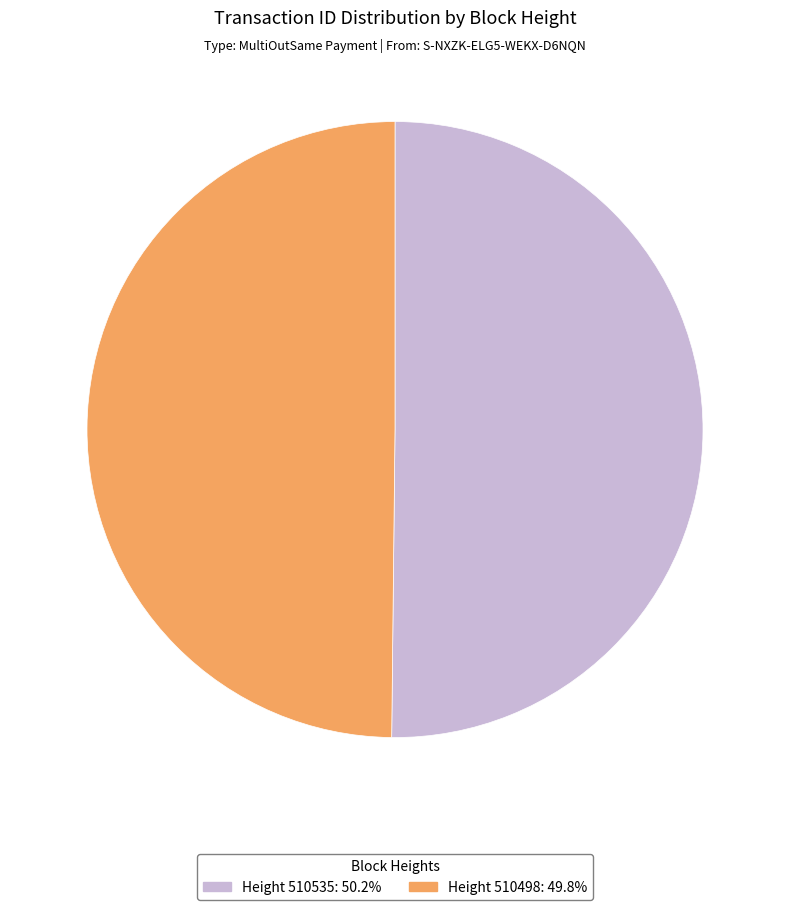

What is the ratio of the value at Height 510535: 50.2% to the value at Height 510498: 49.8%?

1.0